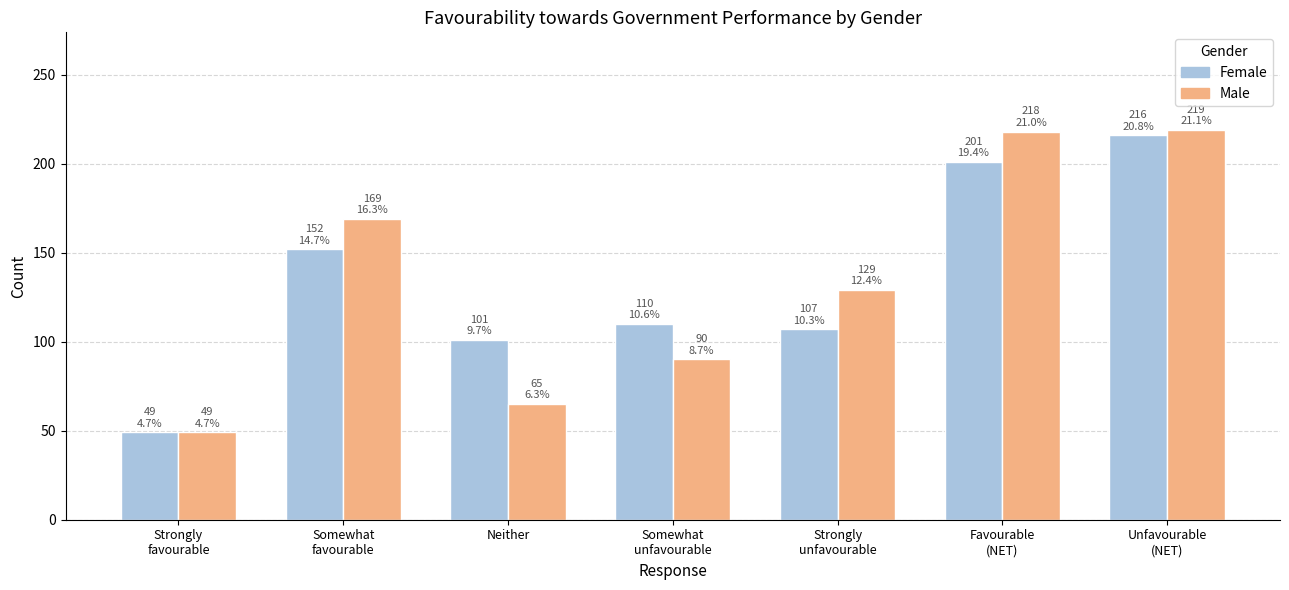

What is the spread (max minus min) of values at Strongly
unfavourable?

22